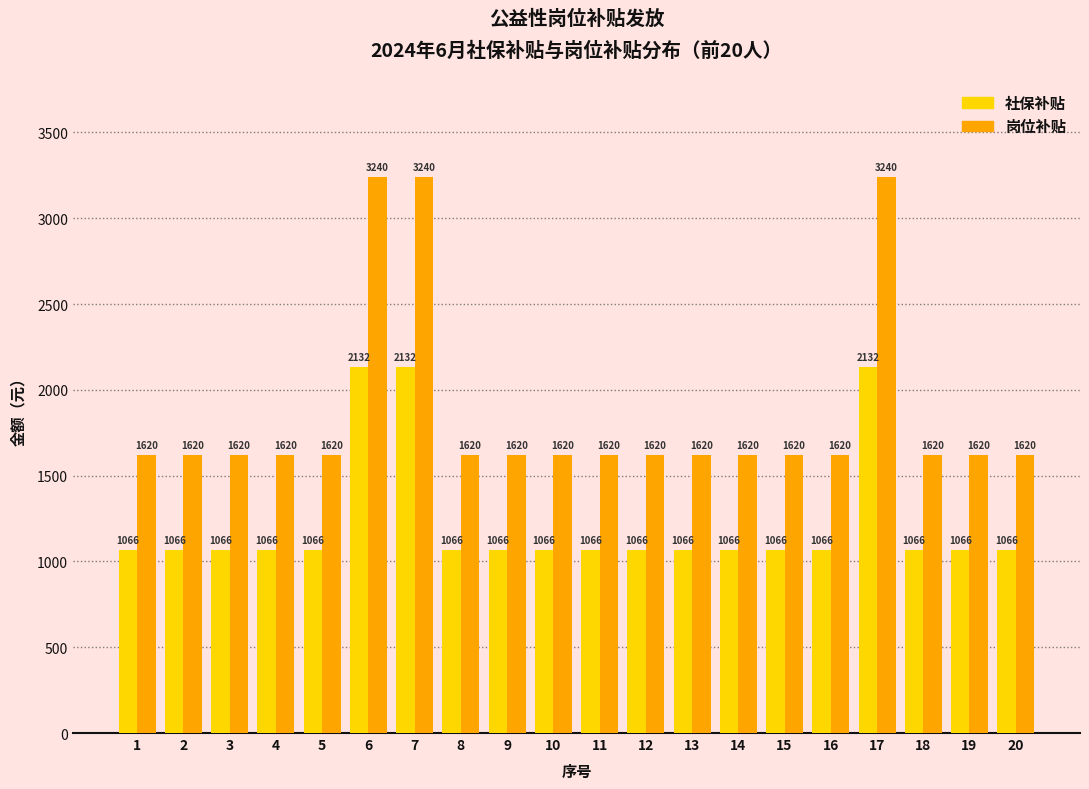

How many series are shown in this chart?

2